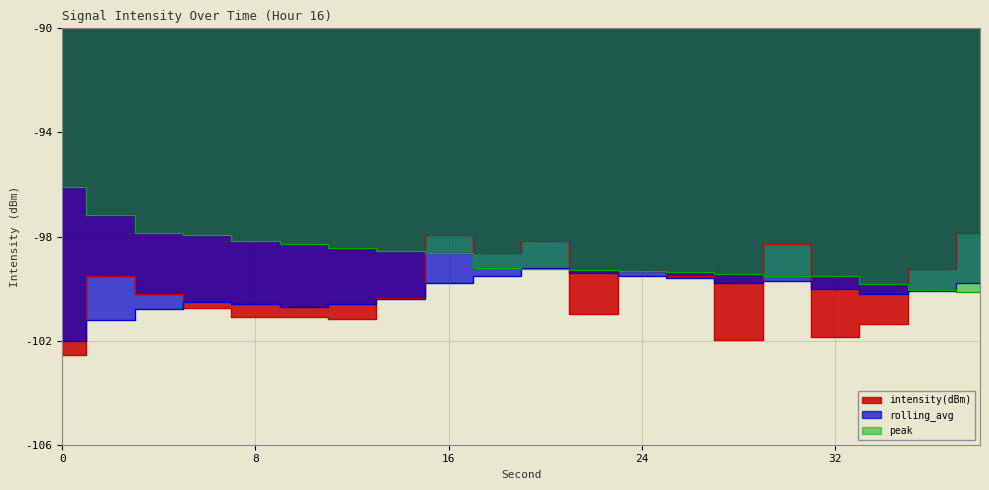

Does the chart have visible grid lines?

Yes